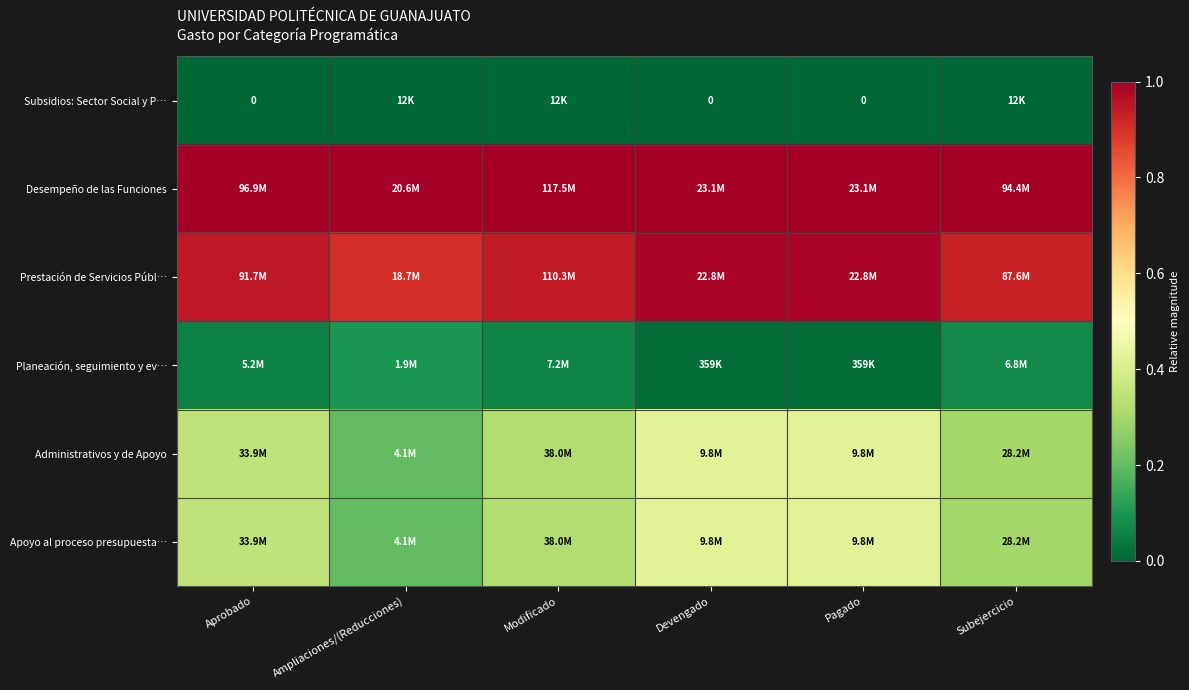

Rank the series by their maximum value, from highest to lowest.

Desempeño de las Funciones, Prestación de Servicios Públ…, Administrativos y de Apoyo, Apoyo al proceso presupuesta…, Planeación, seguimiento y ev…, Subsidios: Sector Social y P…